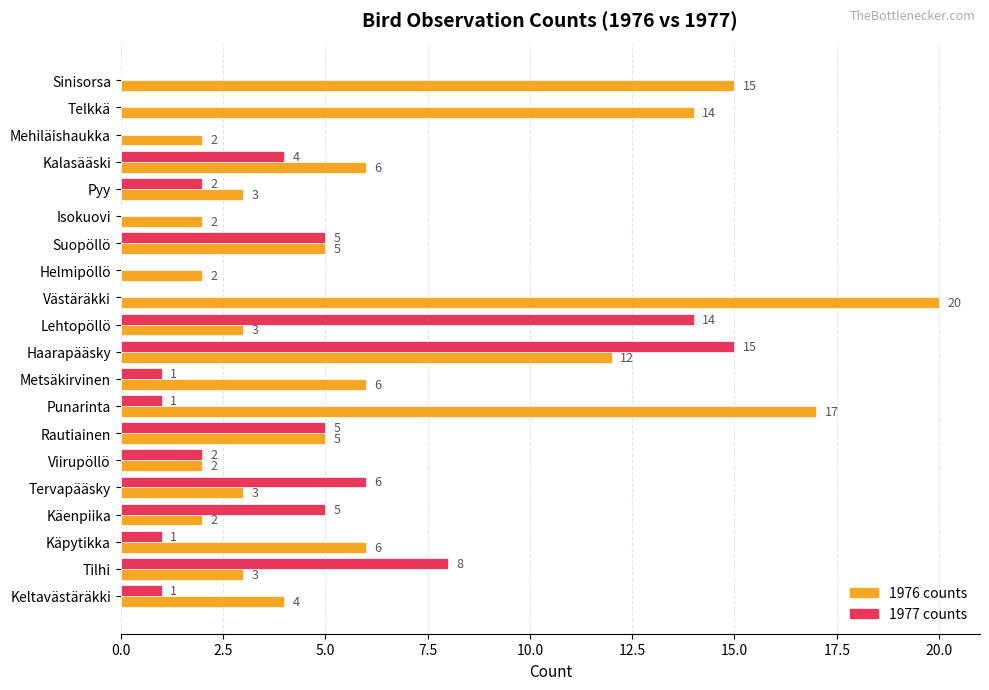

Which series has the largest total across all categories?

1976 counts